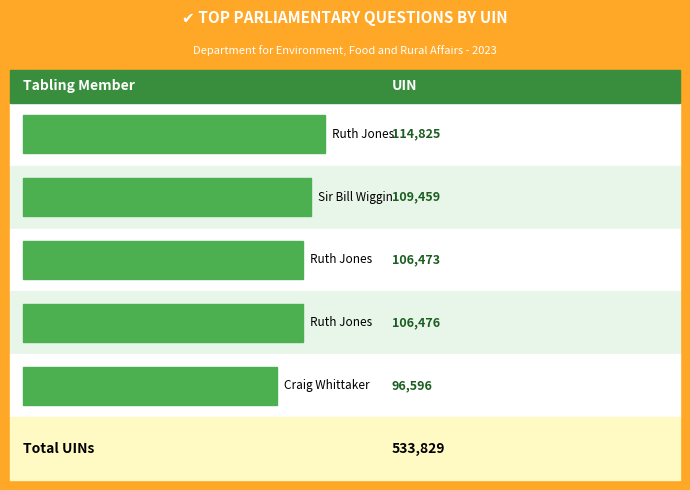

Where is the data nearest to the value 105710?

Ruth Jones (106473)